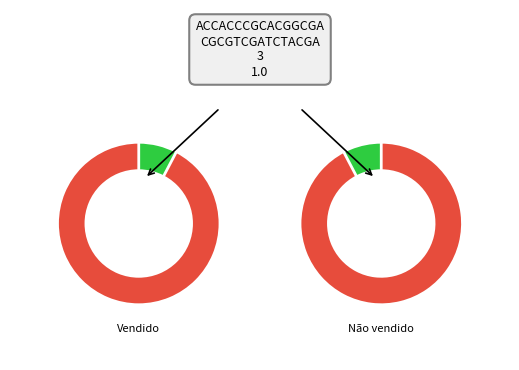

How many slices are in this pie chart?

2